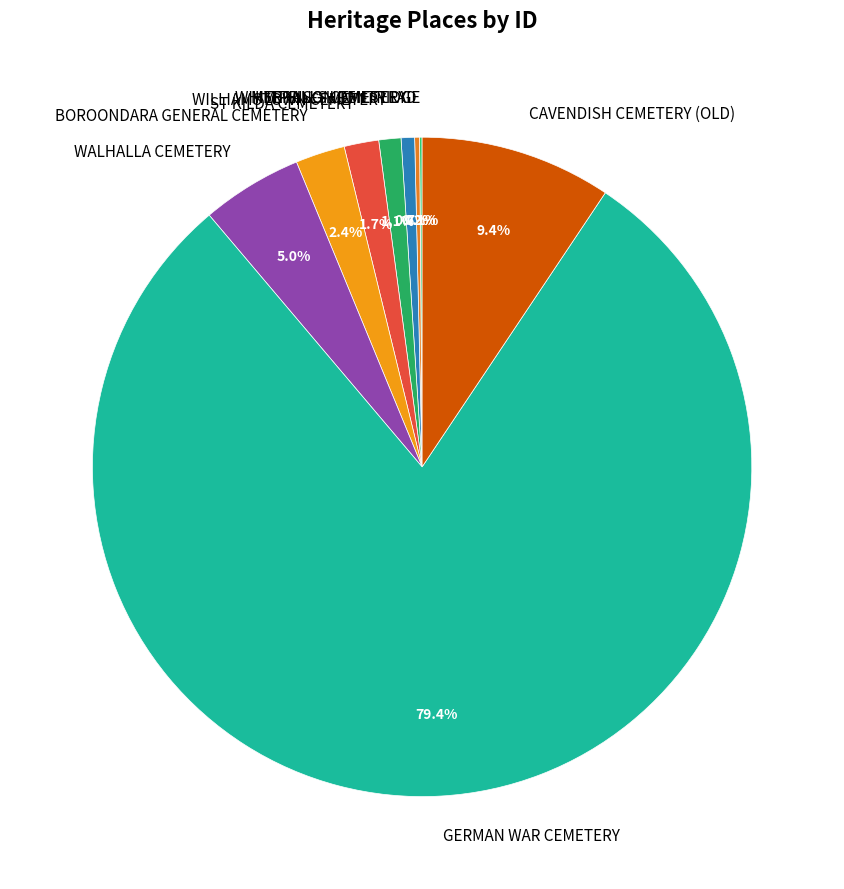

How much of the chart is everything except BOROONDARA GENERAL CEMETERY?

97.6%